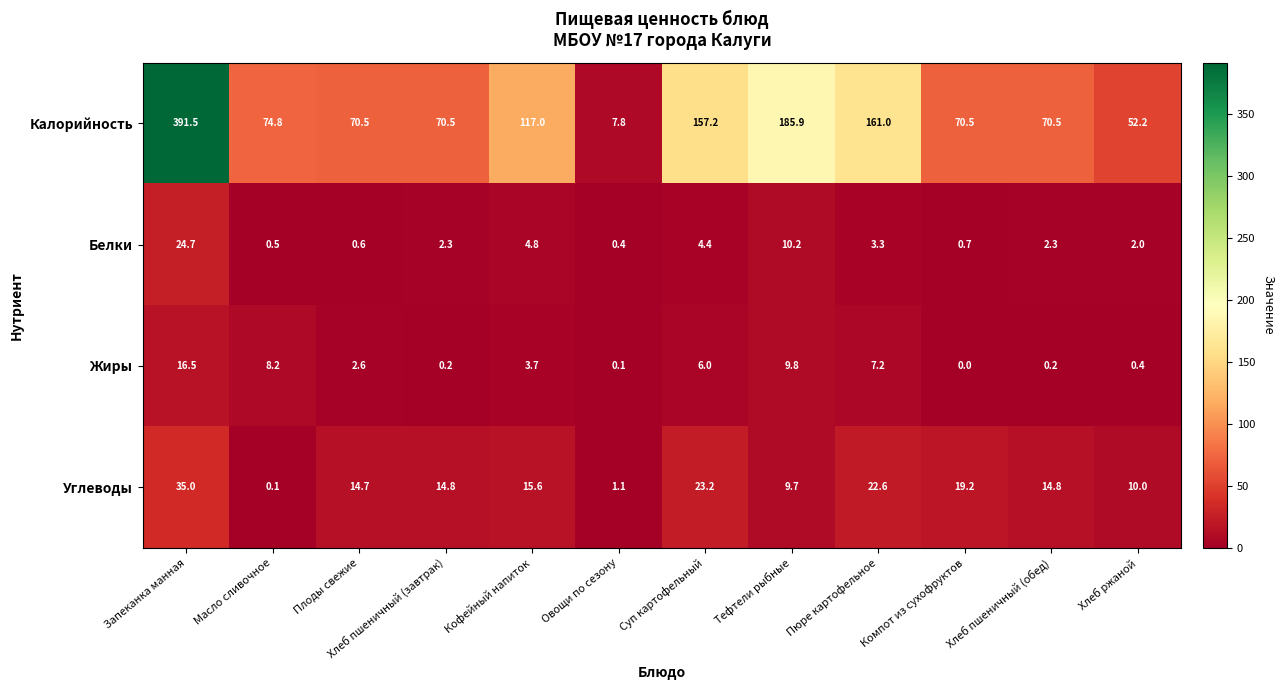

The value of Калорийность at Овощи по сезону is 7.8. True or false?

True